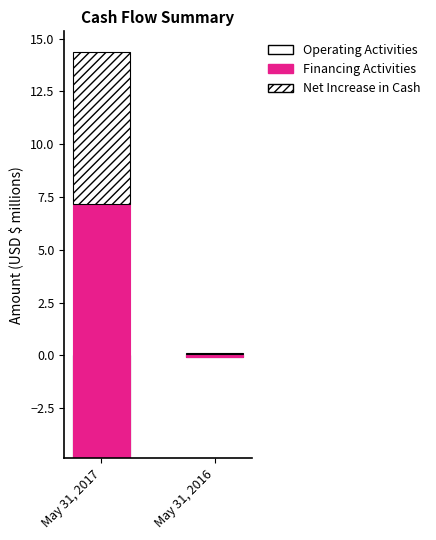

How many series are shown in this chart?

3